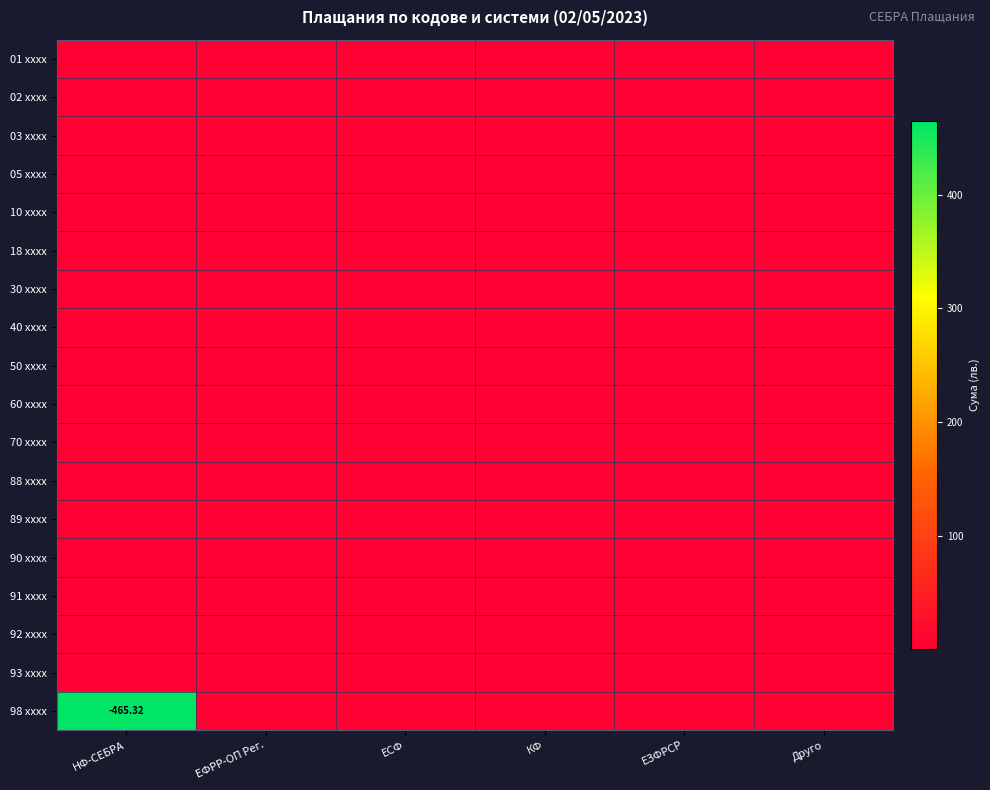

What is the total value across all series at Друго?

0.8